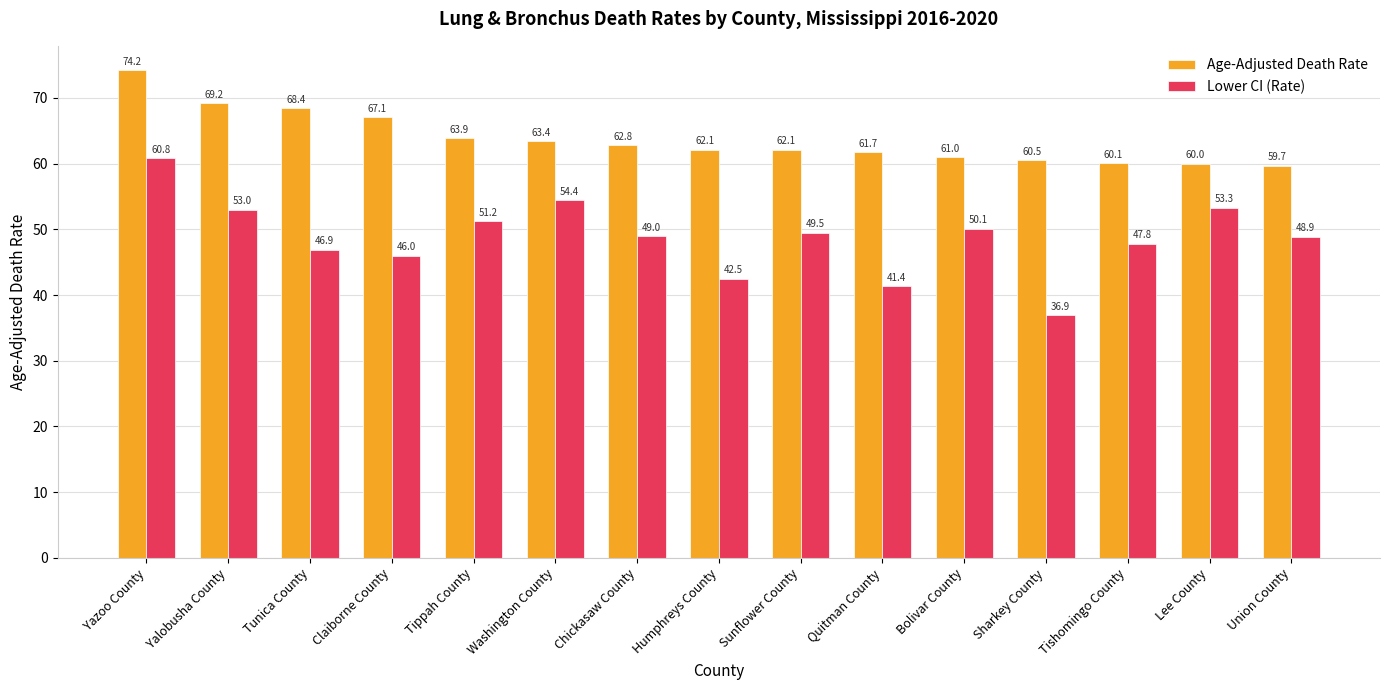

What is the average value of the Age-Adjusted Death Rate series?

63.7